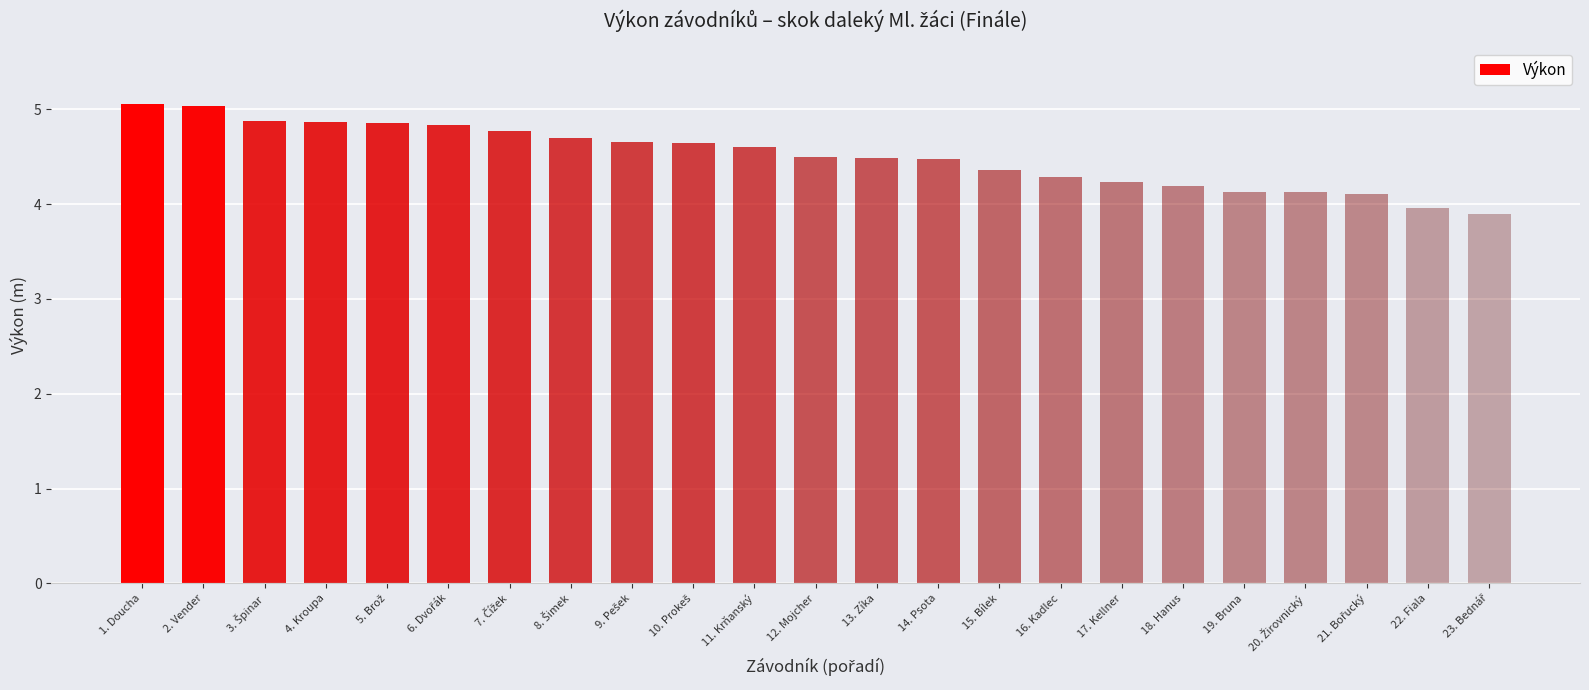

Which has a higher value, 2. Vender or 11. Krňanský?

2. Vender